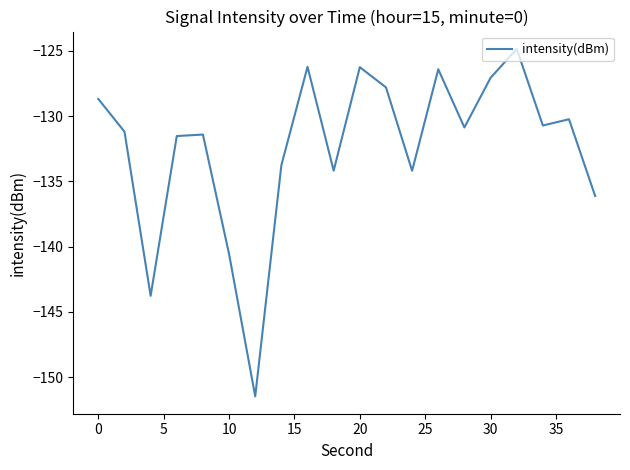

What is the maximum value shown in the chart?

-124.9